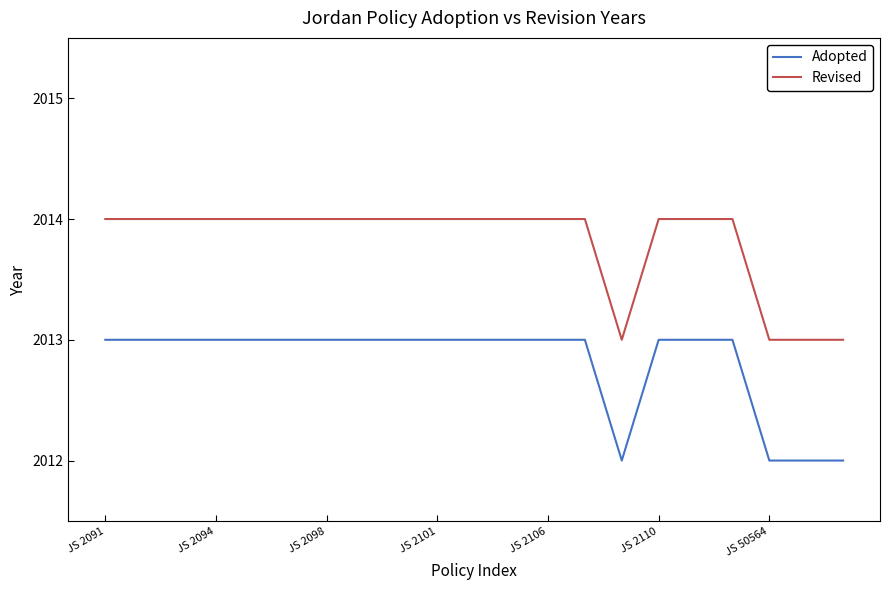

True or false: Adopted and Revised cross at least once.

False